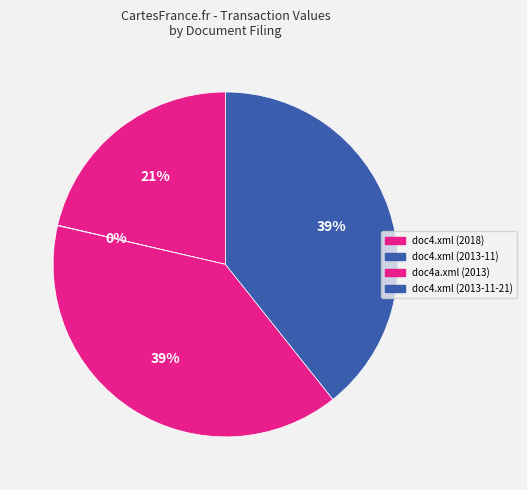

What percentage is the doc4.xml (2013-11-21) slice, to the nearest percent?

39%